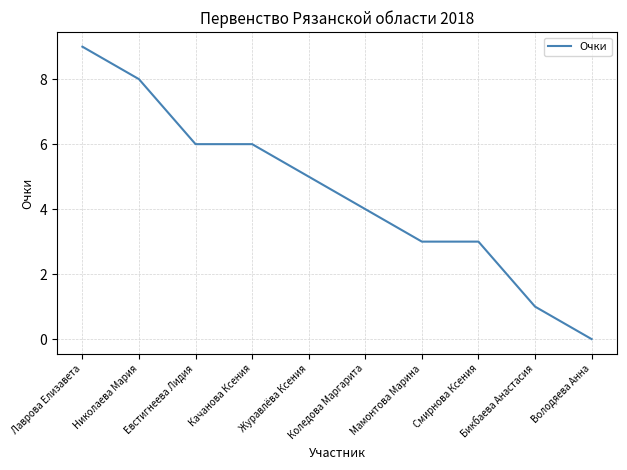

What position from the right is Лаврова Елизавета?

10